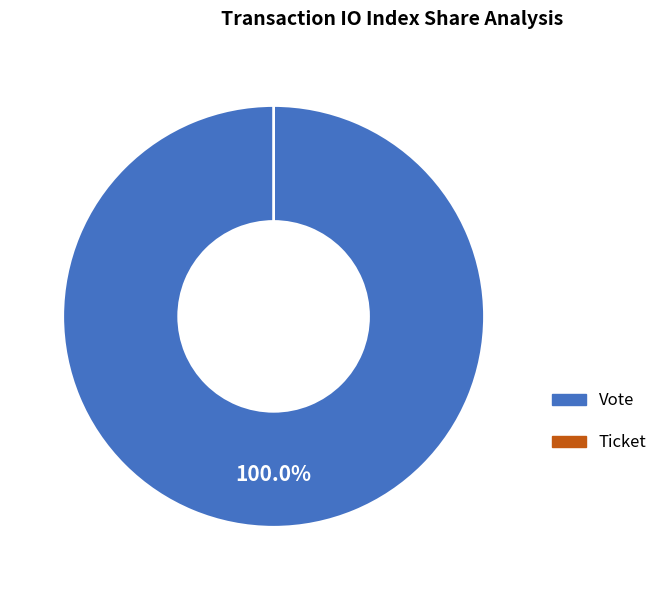

To the nearest percent, what is the average slice percentage?

50%